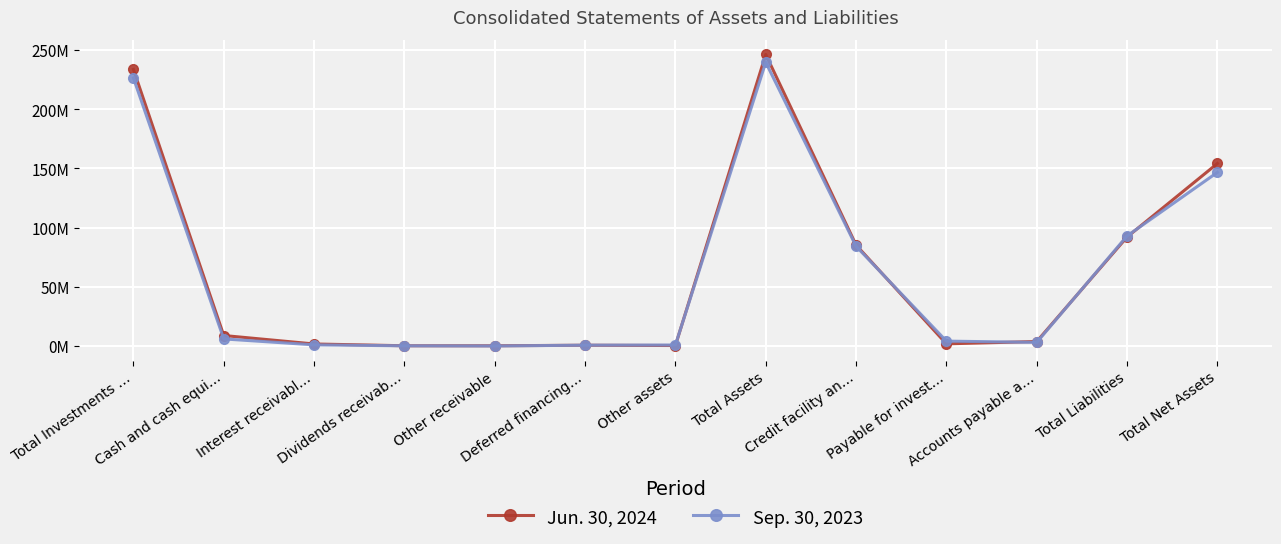

True or false: Jun. 30, 2024 and Sep. 30, 2023 cross at least once.

True